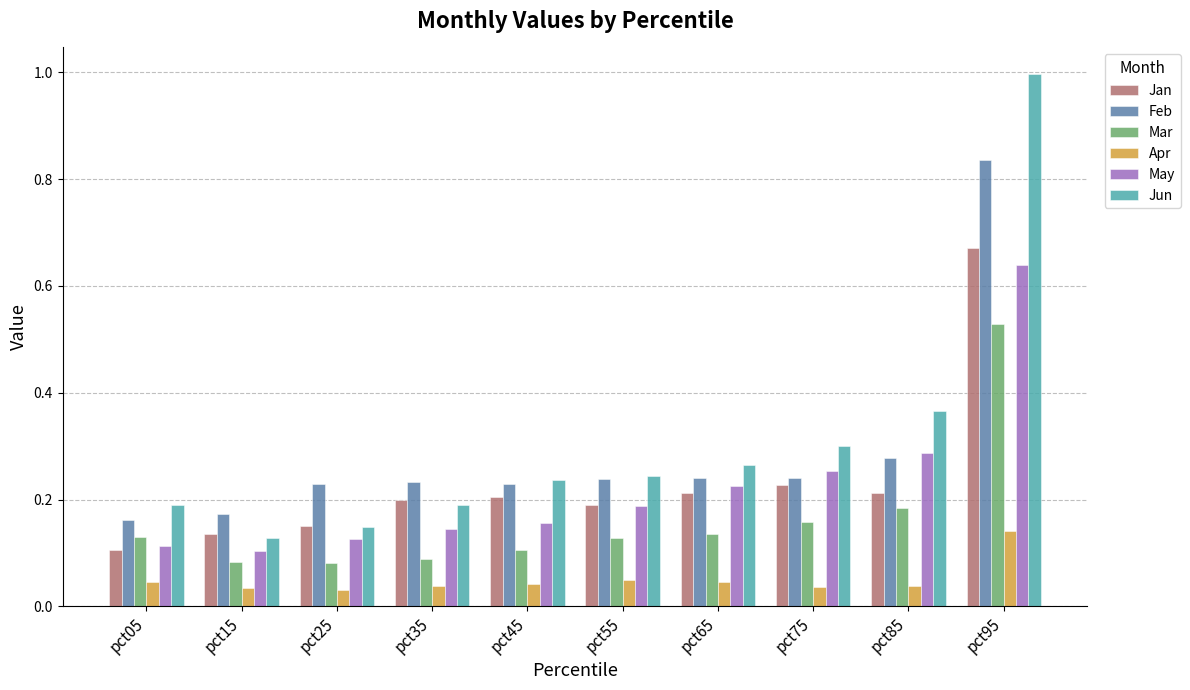

Which series has the largest total across all categories?

Jun